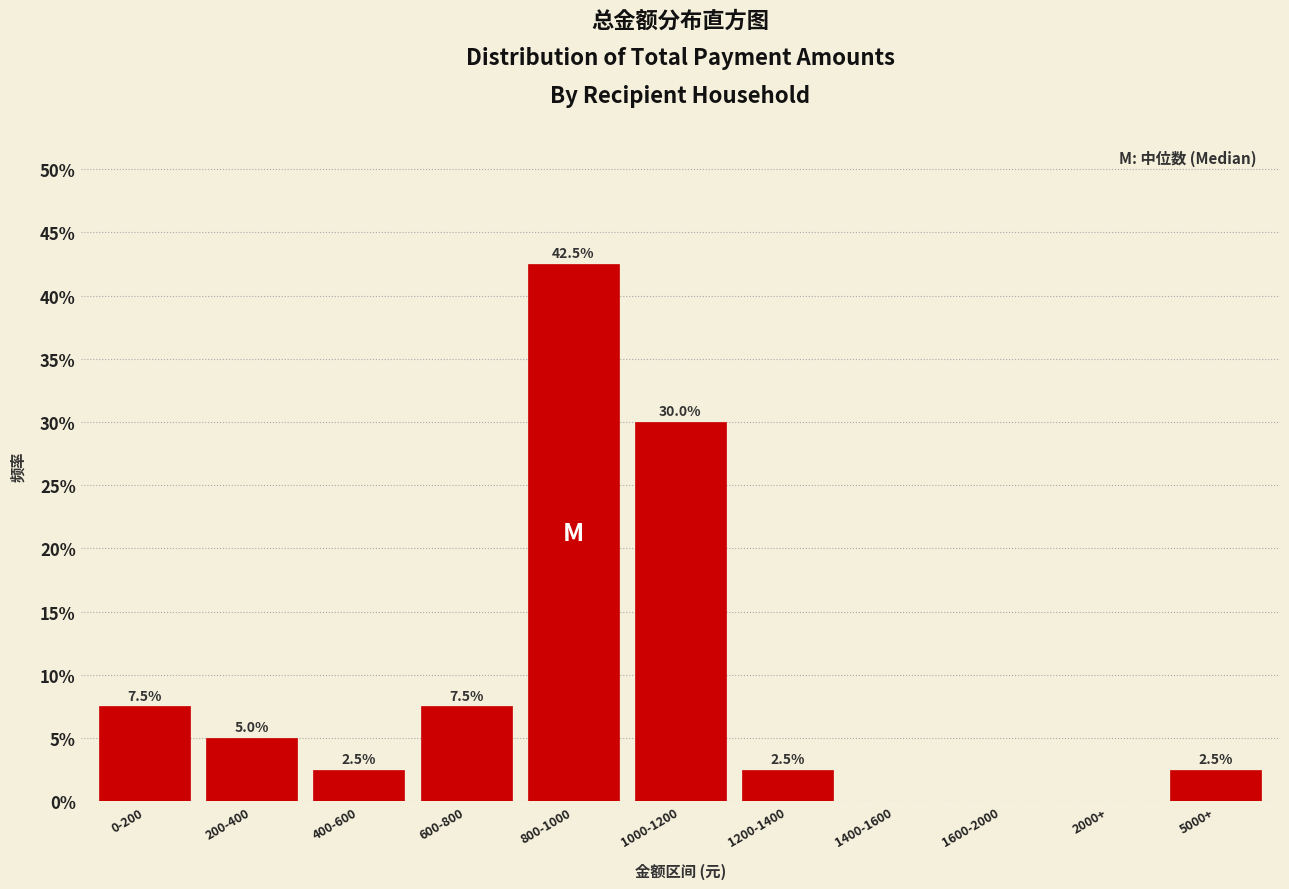

Reading left to right, what are all the values shown in this chart?

0-200=7.5	200-400=5.0	400-600=2.5	600-800=7.5	800-1000=42.5	1000-1200=30.0	1200-1400=2.5	1400-1600=0.0	1600-2000=0.0	2000+=0.0	5000+=2.5